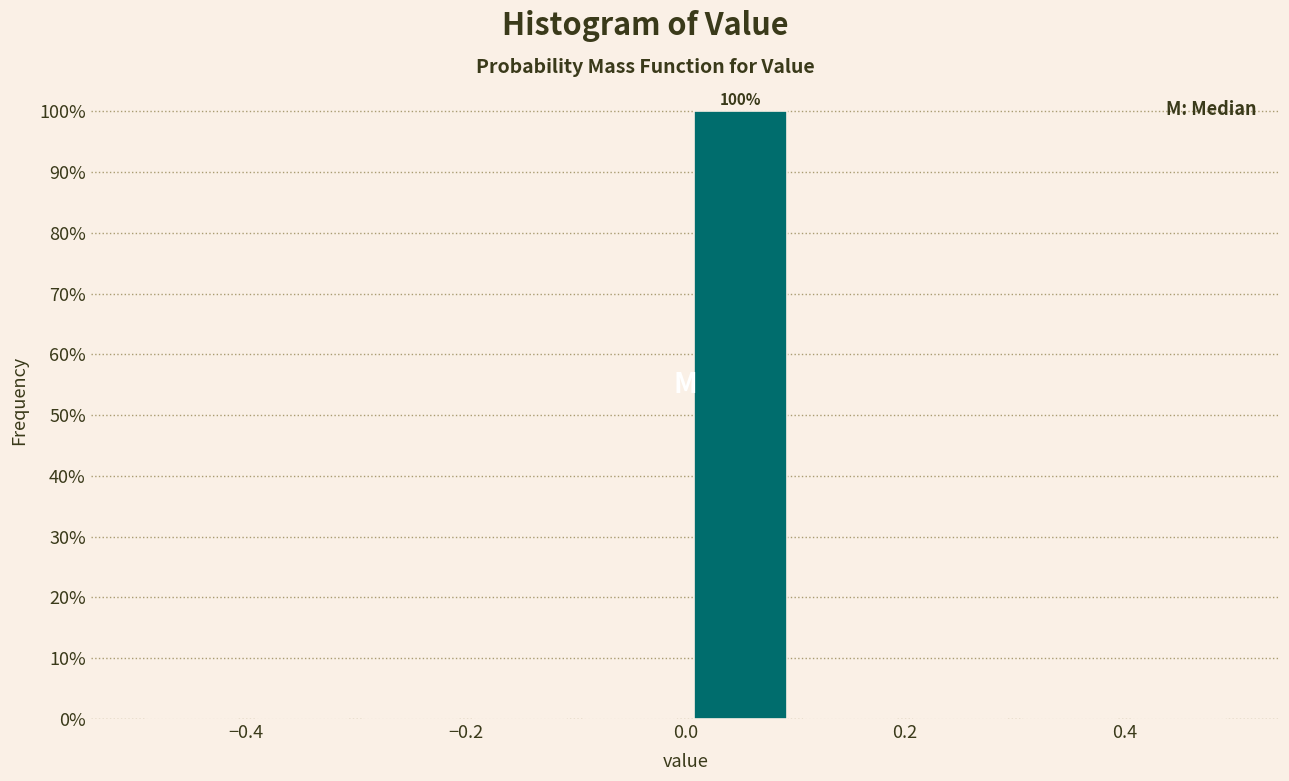

Over which range of the x-axis is the bar tallest?

0.0 to 0.1